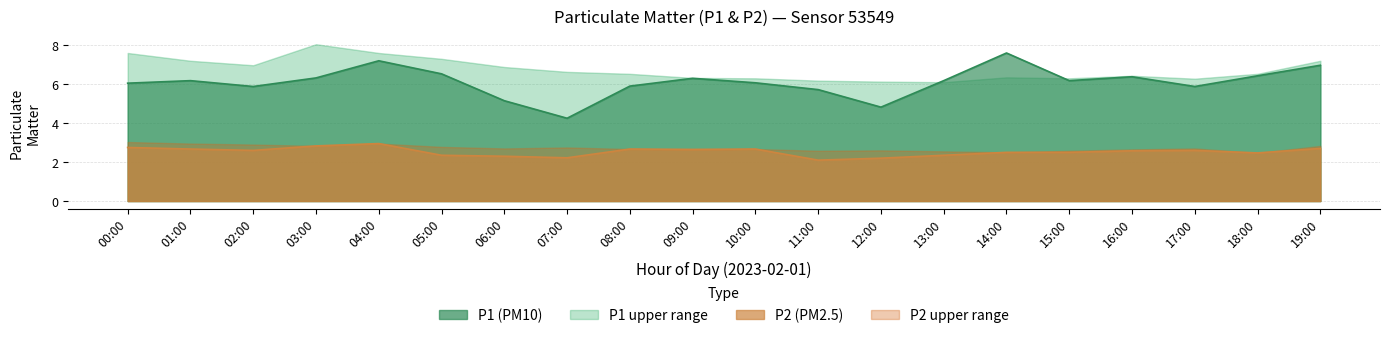

Which has a higher value, 16:00 or 08:00?

16:00